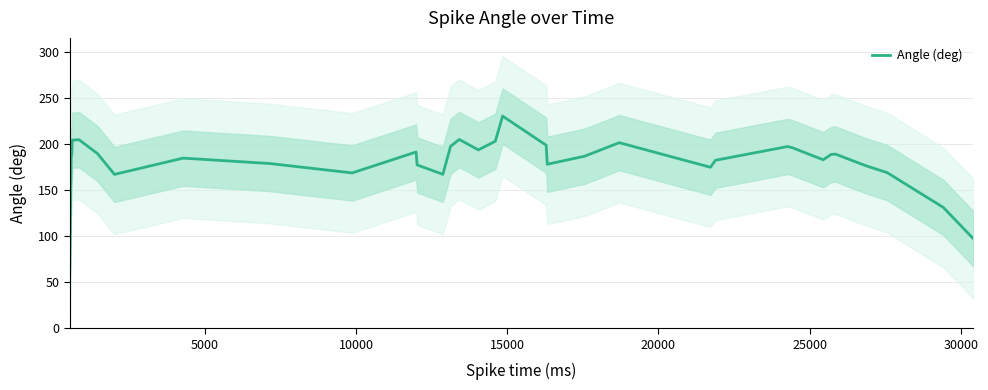

What is the minimum value for Angle (deg)?

60.7